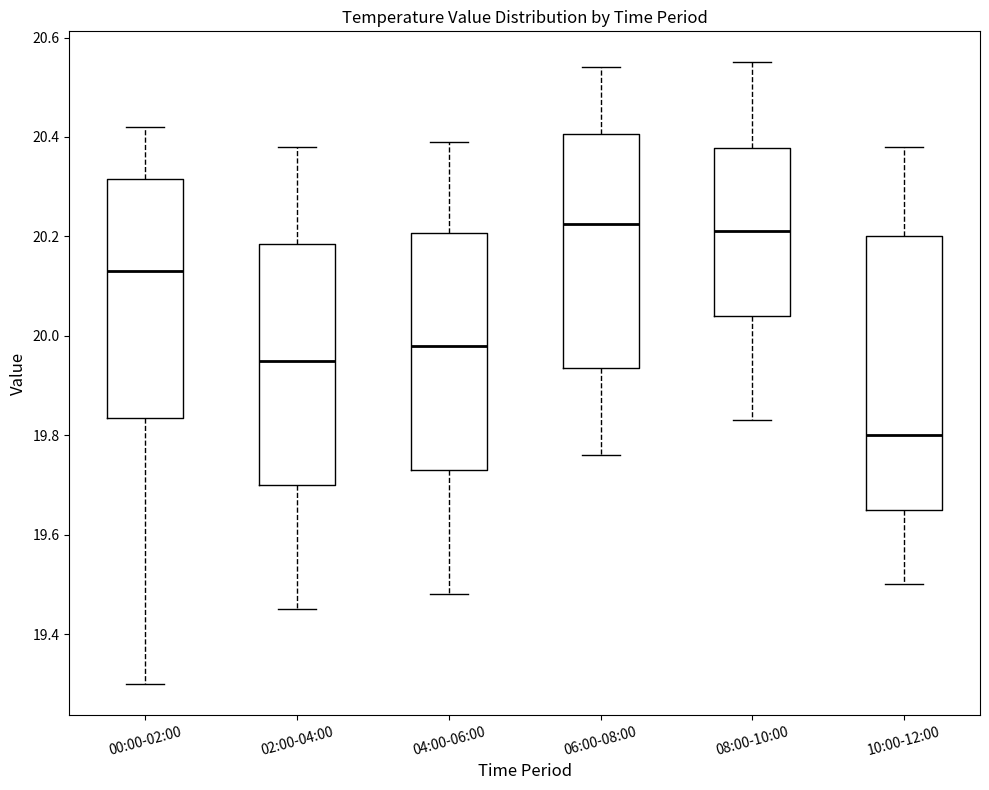

Which box is the tallest, from its lower edge to its upper edge?

10:00-12:00